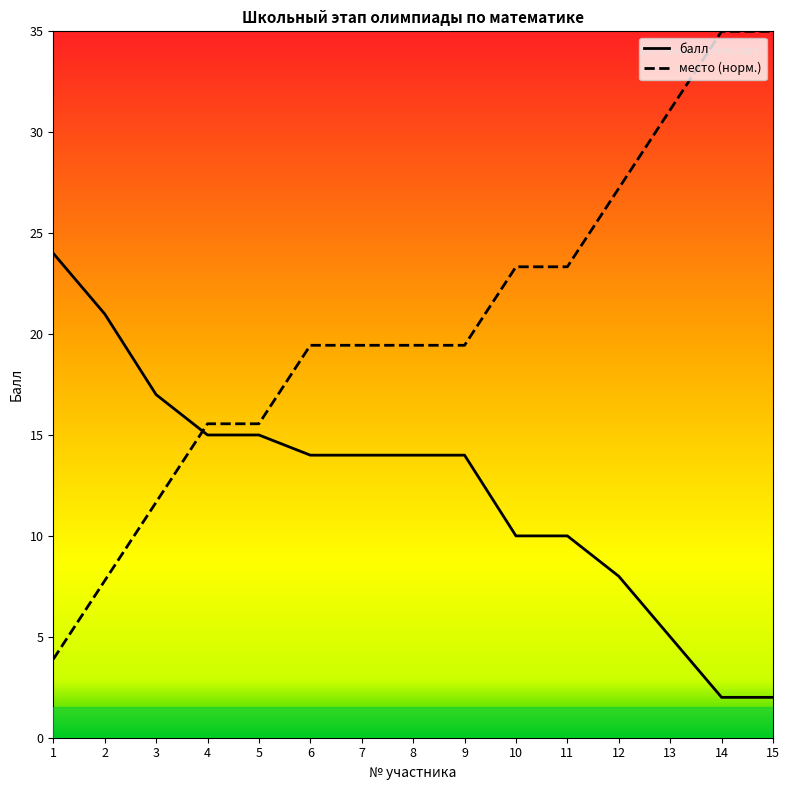

What is the spread (max minus min) of values at 9?

5.4